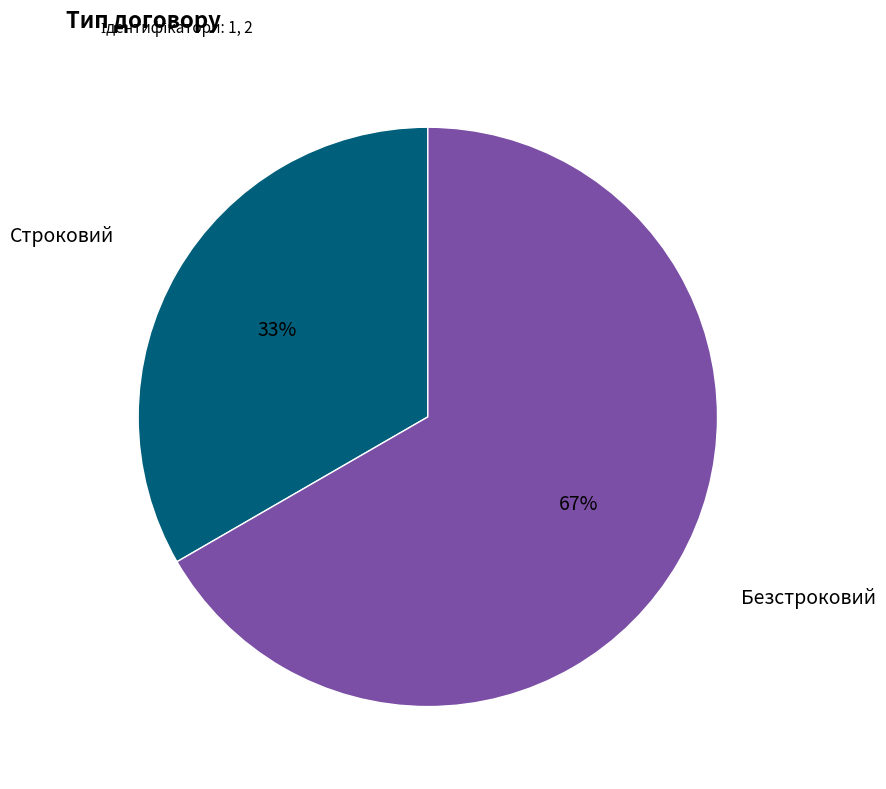

What percentage is the Строковий slice, to the nearest percent?

33%